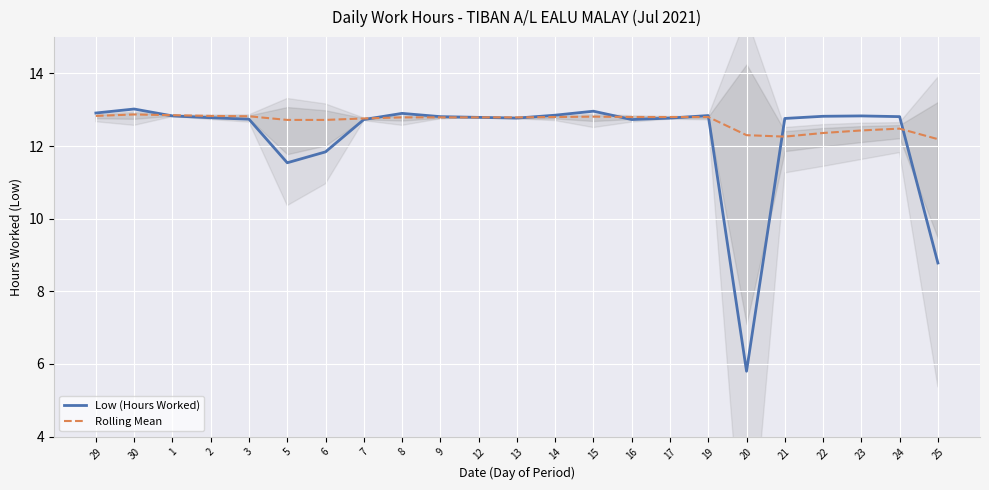

List the labels in order of Low (Hours Worked) value, largest first.

30, 15, 29, 8, 14, 19, 1, 23, 22, 9, 24, 12, 2, 13, 17, 21, 3, 7, 16, 6, 5, 25, 20